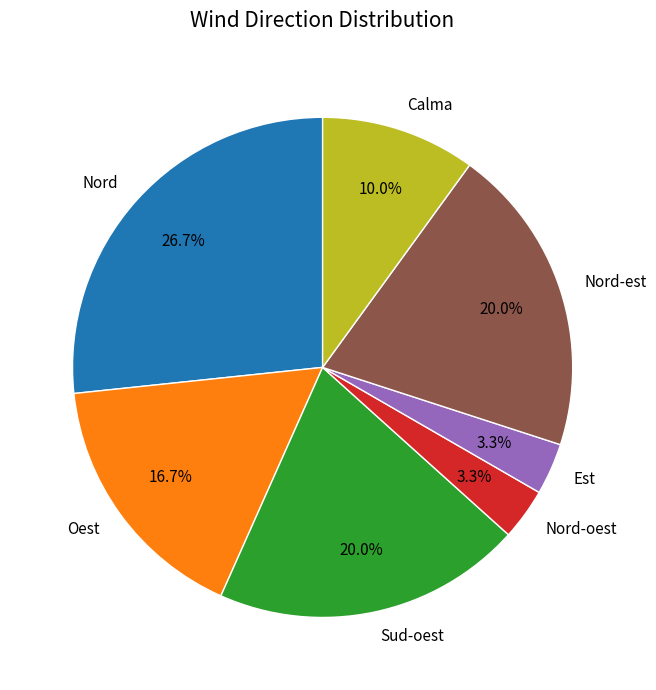

Between Nord and Sud-oest, which is larger?

Nord